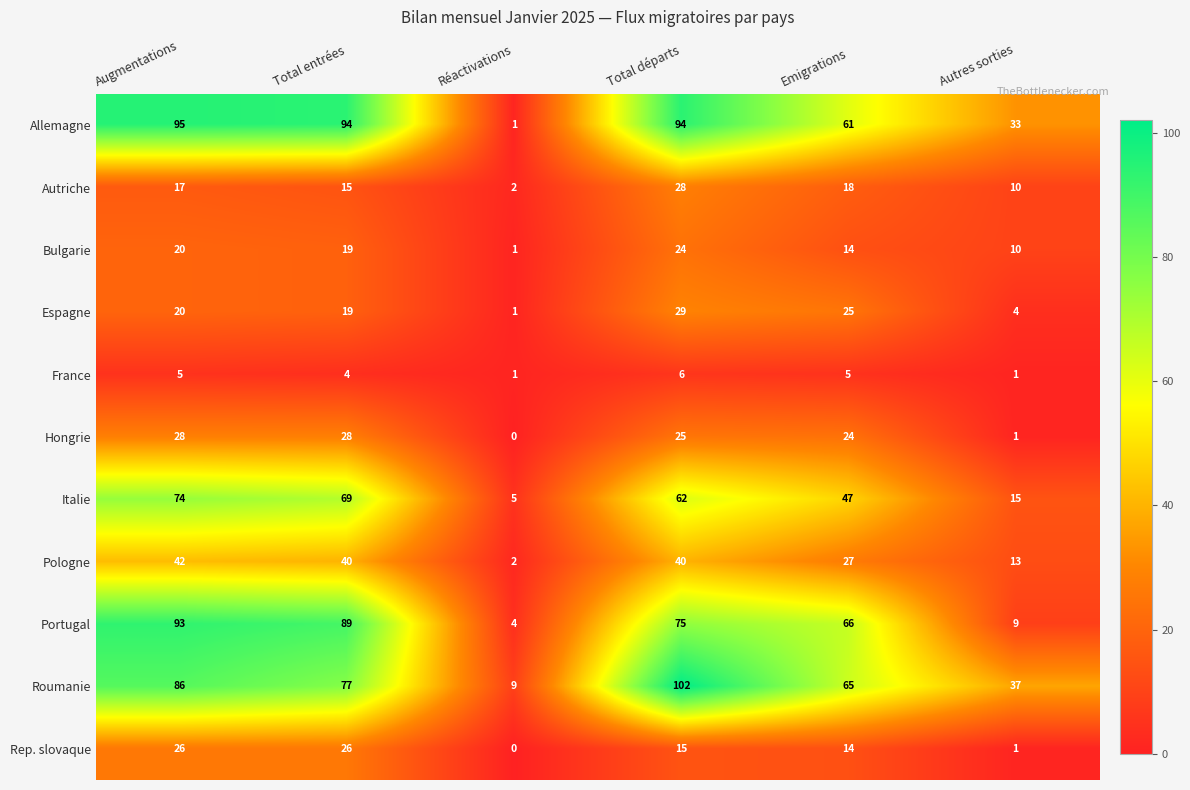

Rank the categories by Autriche value from lowest to highest.

Réactivations, Autres sorties, Total entrées, Augmentations, Emigrations, Total départs